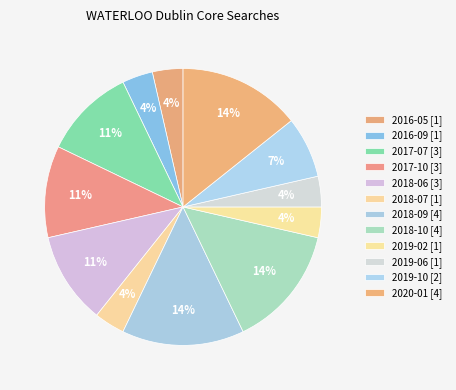

Is it true that 2017-07 is 11% of the pie?

True